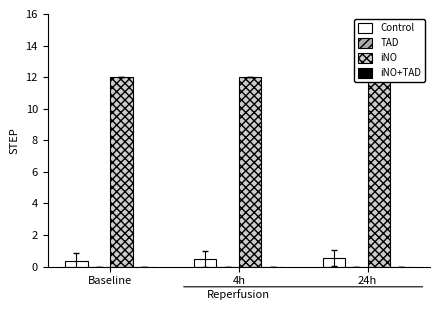

What is the spread (max minus min) of values at 24h?

12.0